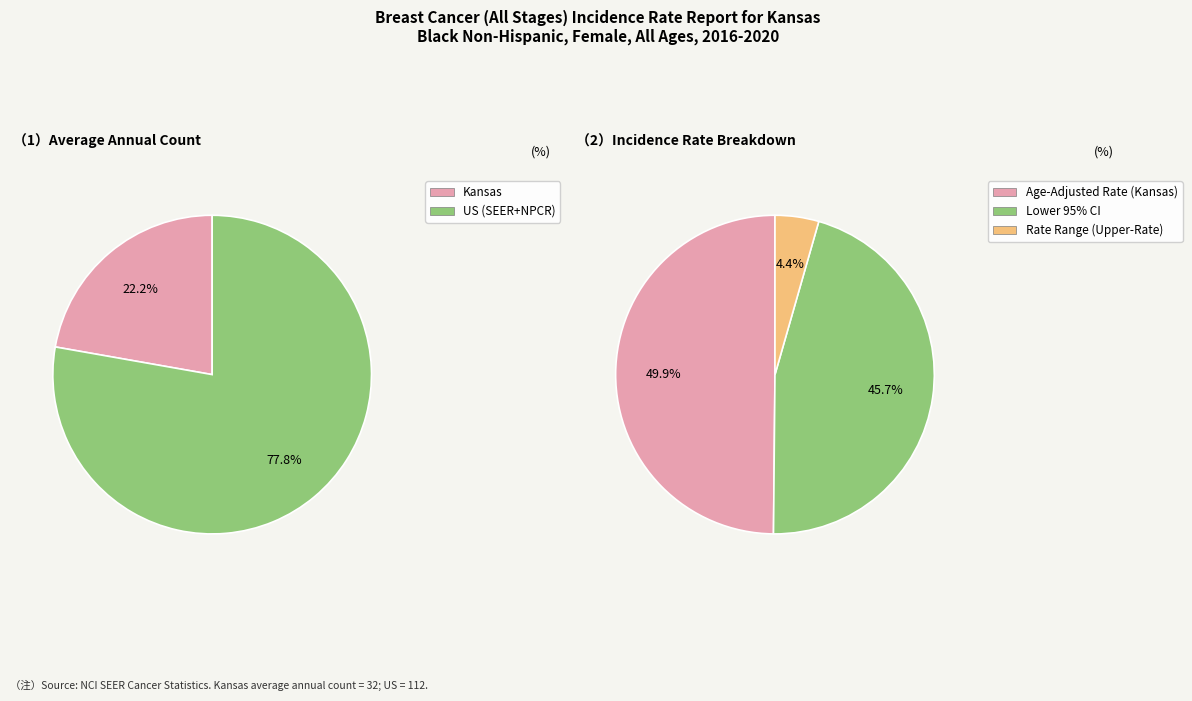

The Kansas slice represents 22% of the pie. True or false?

True